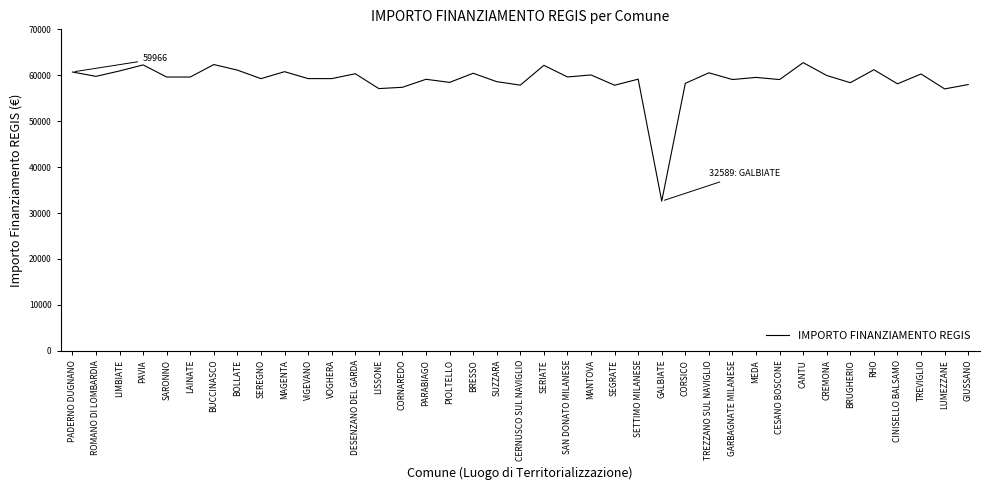

At which category does the chart reach its minimum across all series?

GALBIATE